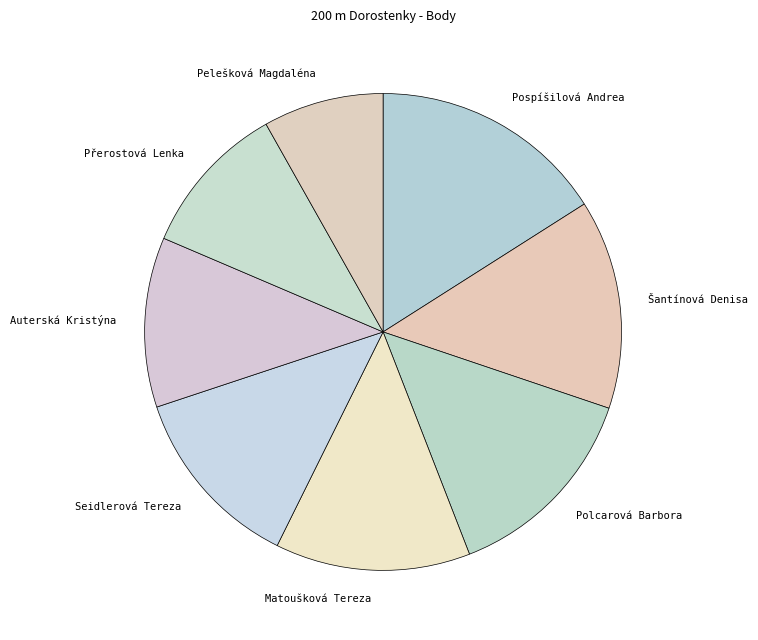

Is it true that Matoušková Tereza is 13% of the pie?

True